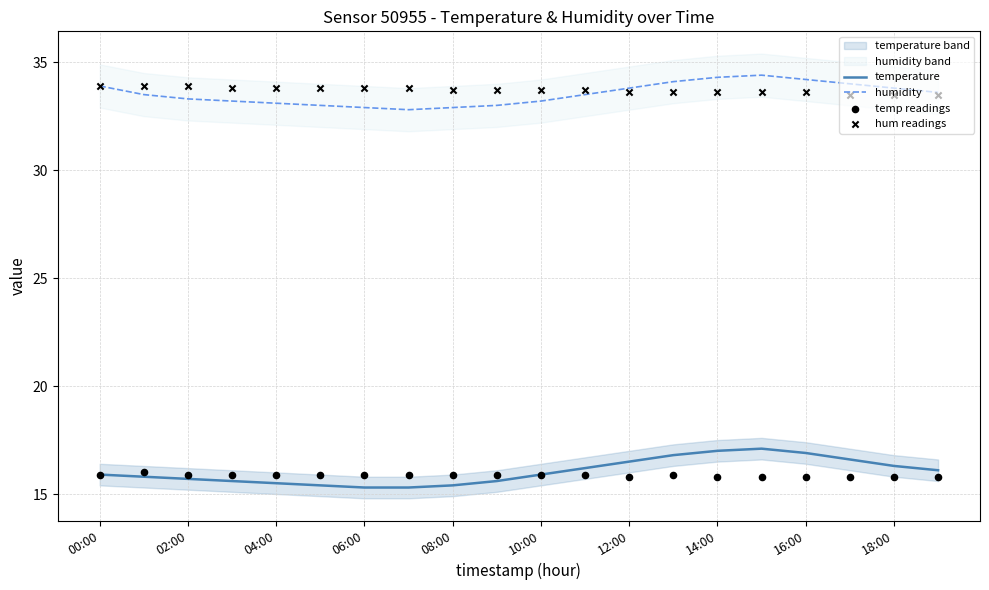

At which category is the sum across all series the highest?

15